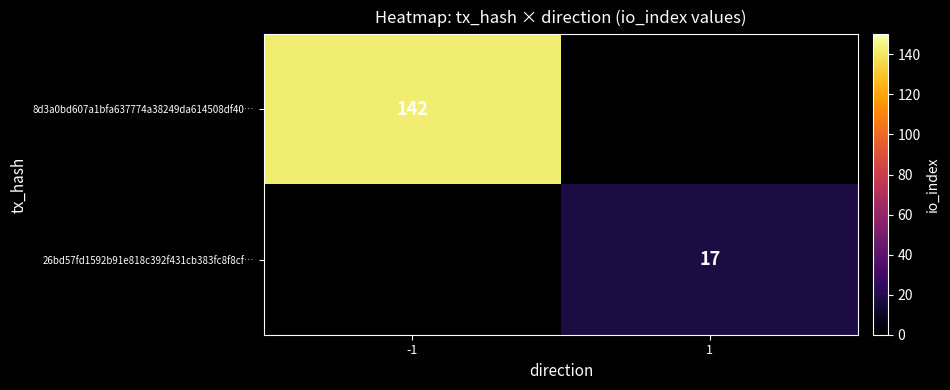

Count the number of categories in the chart.

2